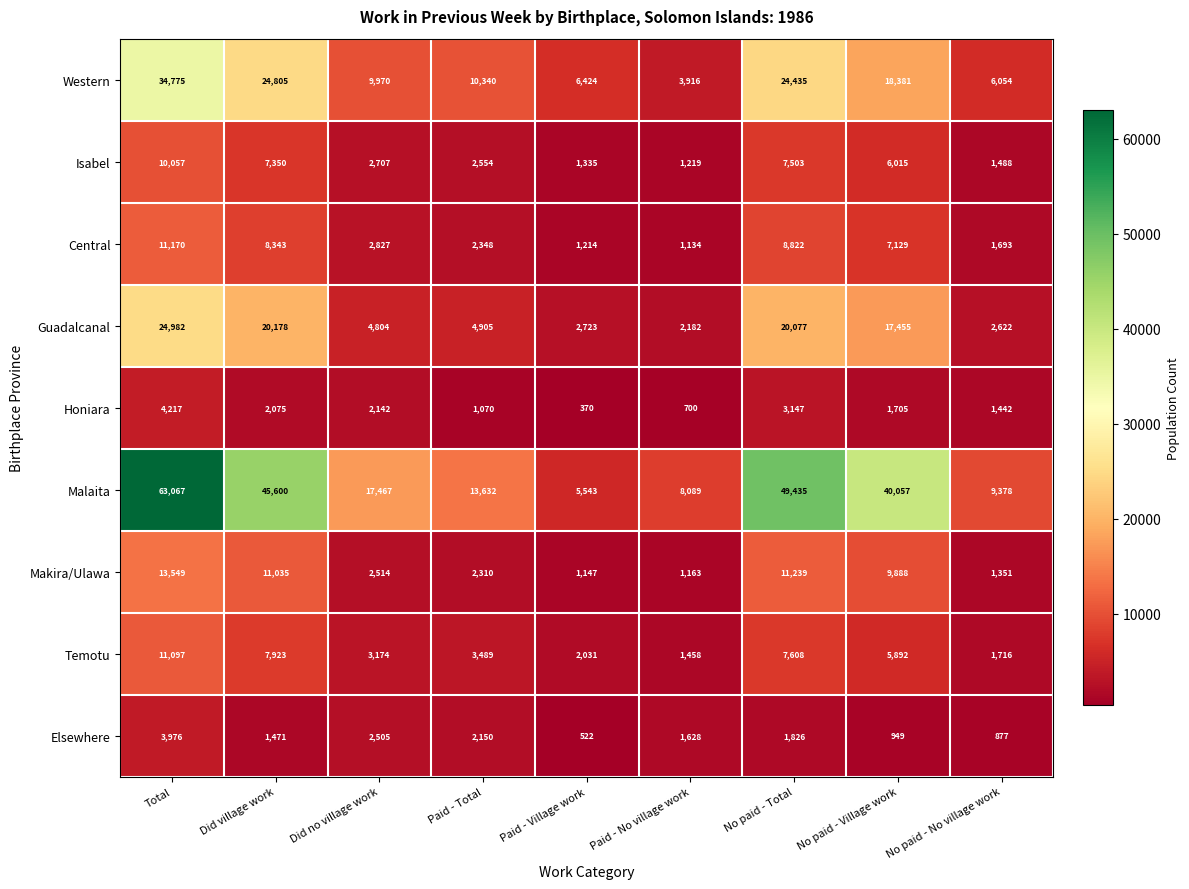

True or false: Malaita has a value of 8089 at Paid - No village work.

True